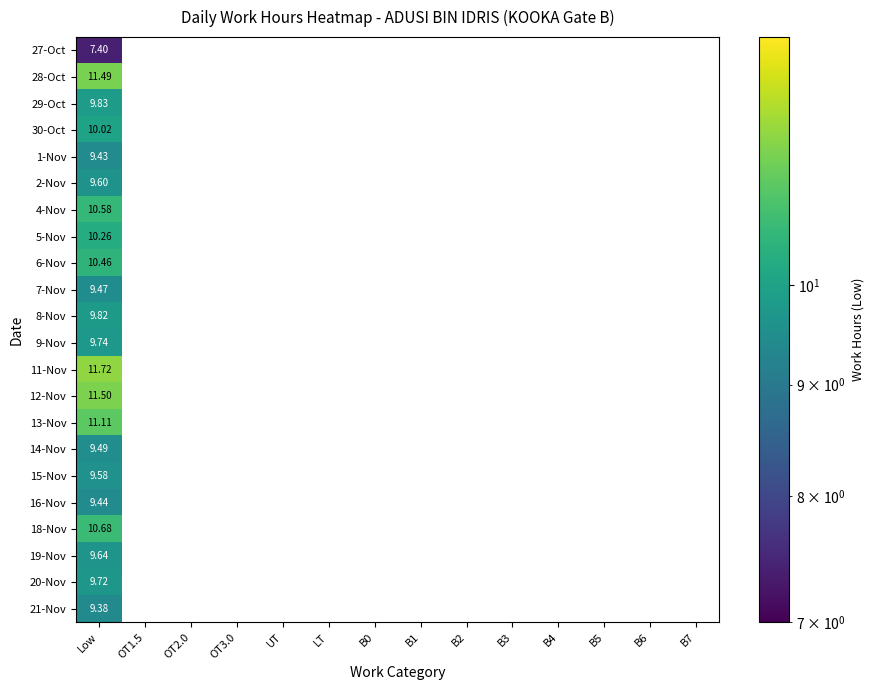

List the series in order of their peak value, lowest first.

27-Oct, 21-Nov, 1-Nov, 16-Nov, 7-Nov, 14-Nov, 15-Nov, 2-Nov, 19-Nov, 20-Nov, 9-Nov, 8-Nov, 29-Oct, 30-Oct, 5-Nov, 6-Nov, 4-Nov, 18-Nov, 13-Nov, 28-Oct, 12-Nov, 11-Nov